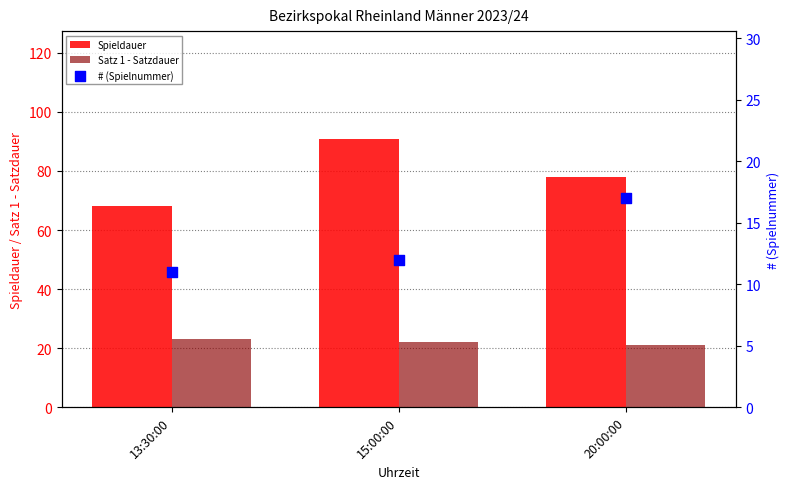

Which series has the largest total across all categories?

Spieldauer